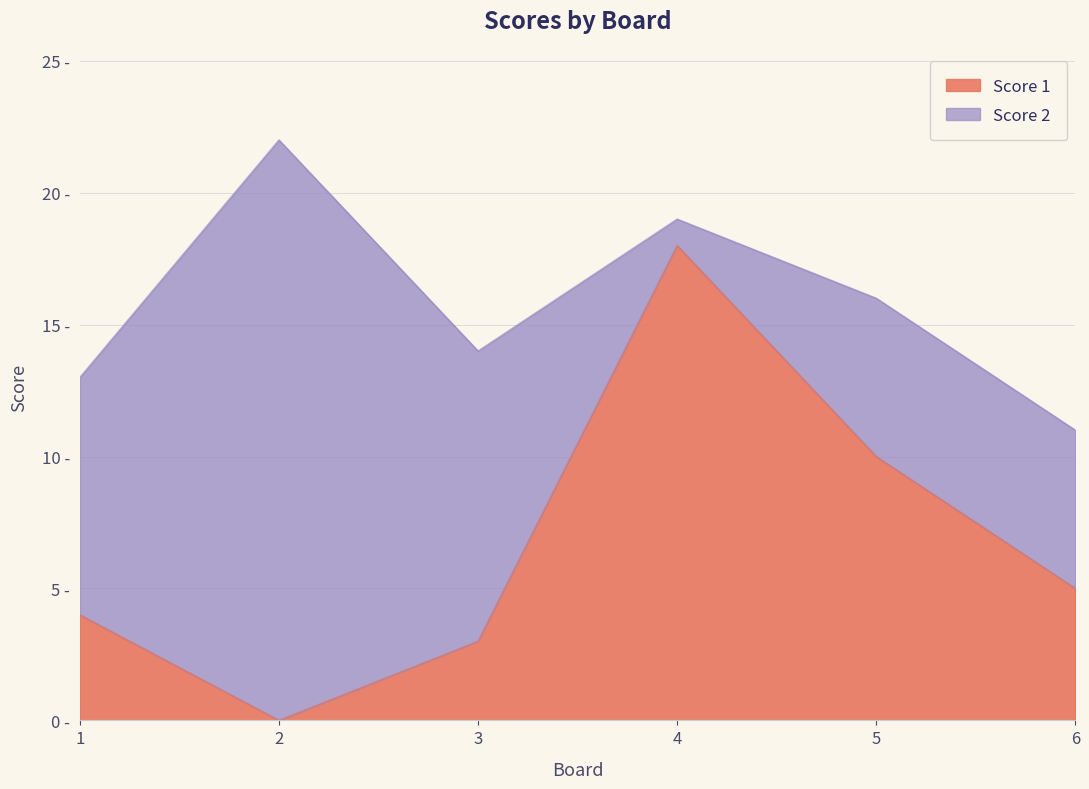

How many interior local valleys (lower than both neighbors) does the data have?

1